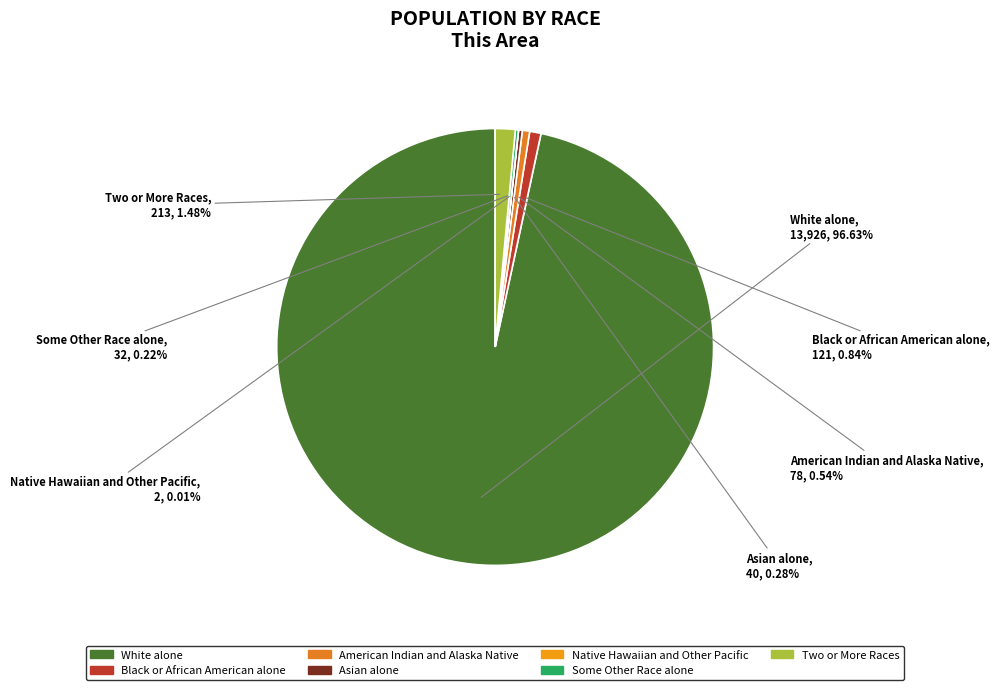

To the nearest percent, what percentage of the pie is Two or More Races?

1%